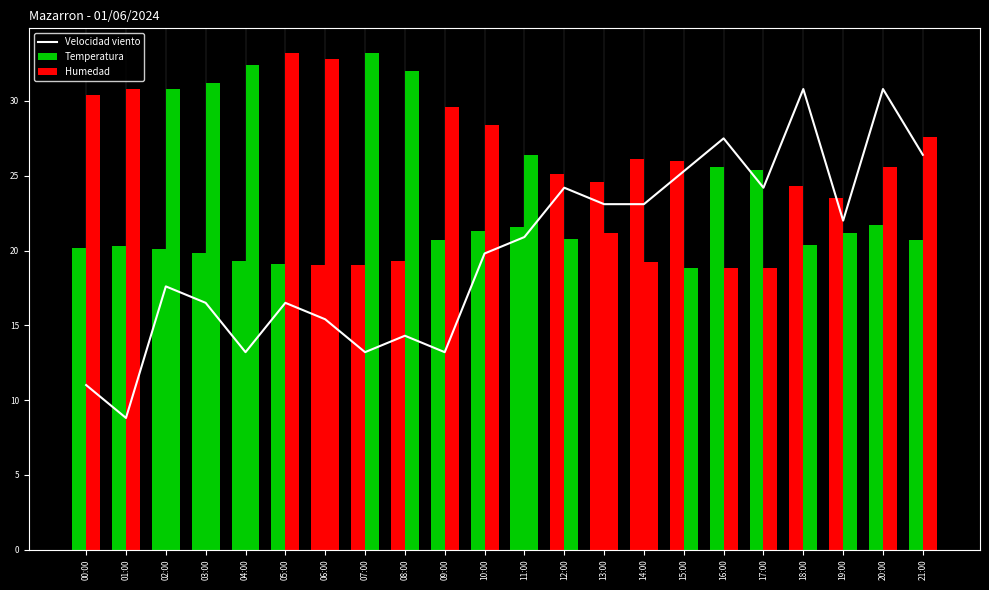

At which category does the chart reach its minimum across all series?

01:00